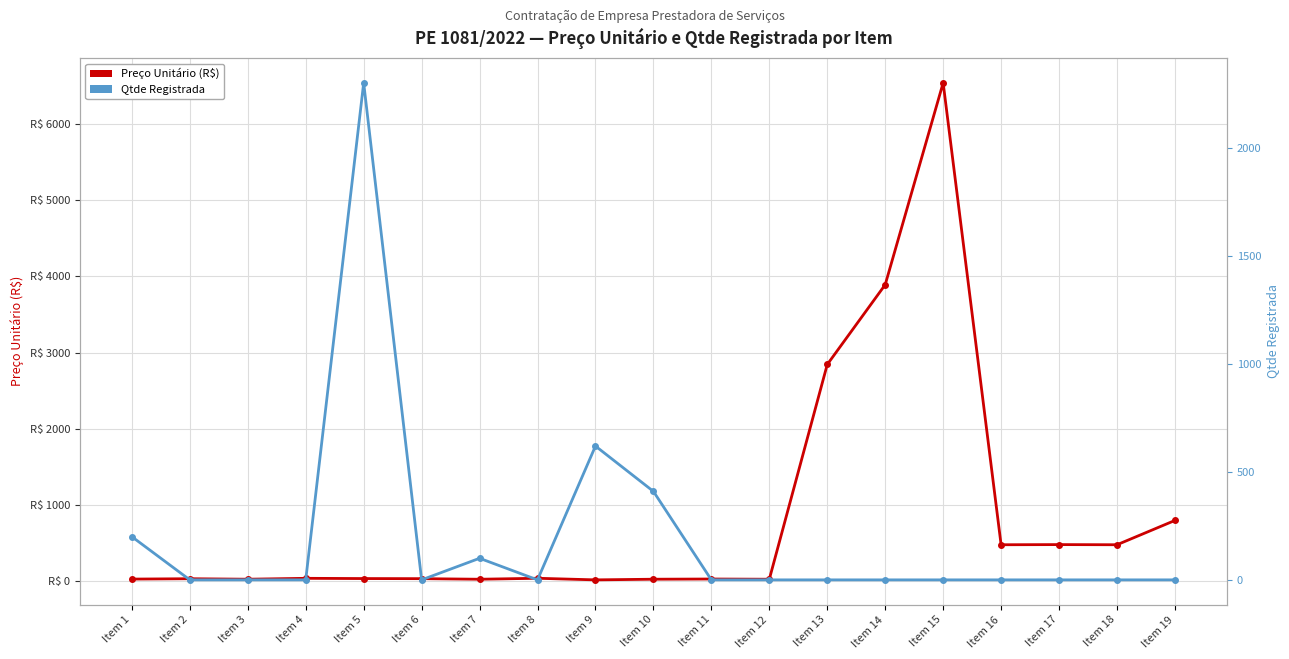

True or false: Qtde Registrada has a value of 4025.5 at Item 5.

False